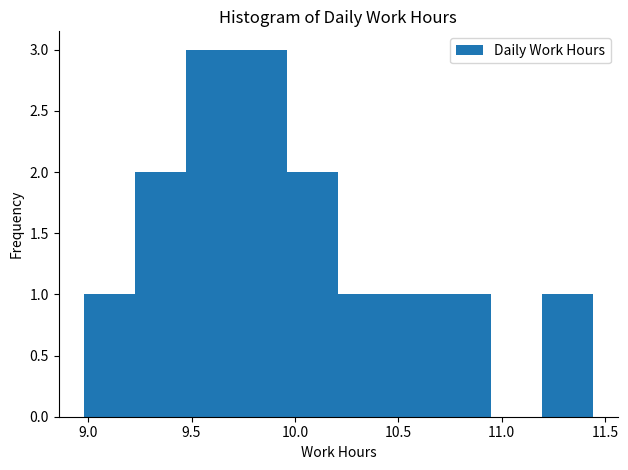

Reading left to right, transcribe this chart: for each bar, give the range it covers on the x-axis and its height. Neither the bar edges nor the heights are printed on the chart, so give them approximately, as read against the axes.

9.00 to 9.25: 1
9.25 to 9.45: 2
9.45 to 9.70: 3
9.70 to 9.95: 3
9.95 to 10.20: 2
10.20 to 10.45: 1
10.45 to 10.70: 1
10.70 to 10.95: 1
10.95 to 11.20: 0
11.20 to 11.45: 1